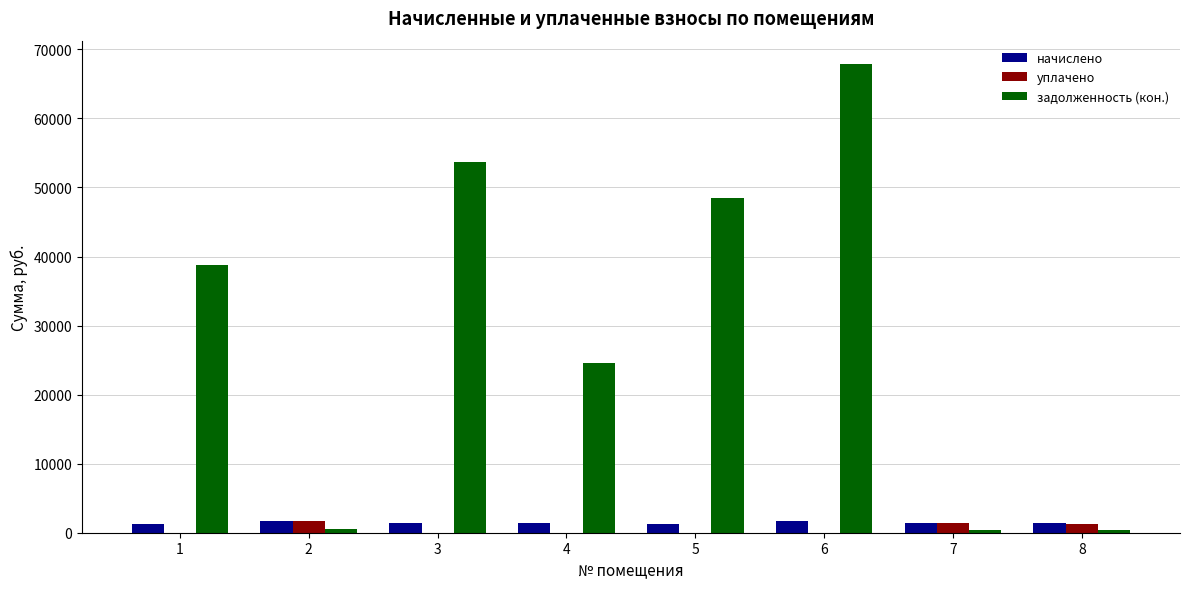

Read the начислено value at 7.

1399.7